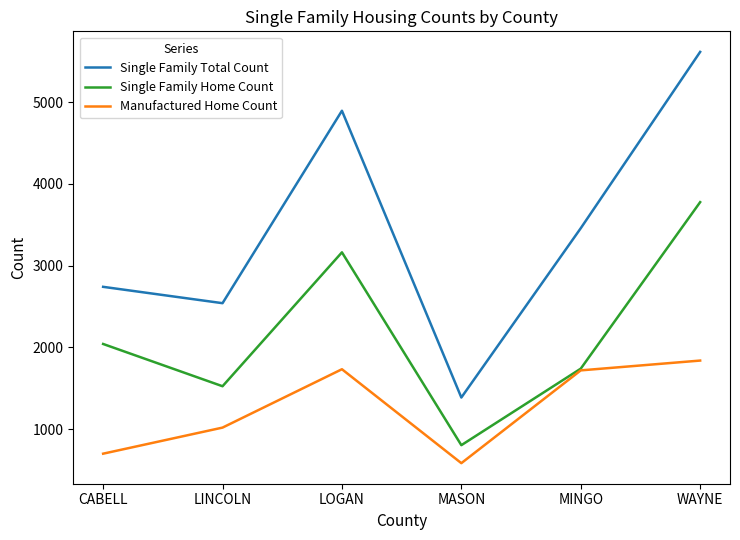

List the labels in order of Single Family Home Count value, smallest first.

MASON, LINCOLN, MINGO, CABELL, LOGAN, WAYNE